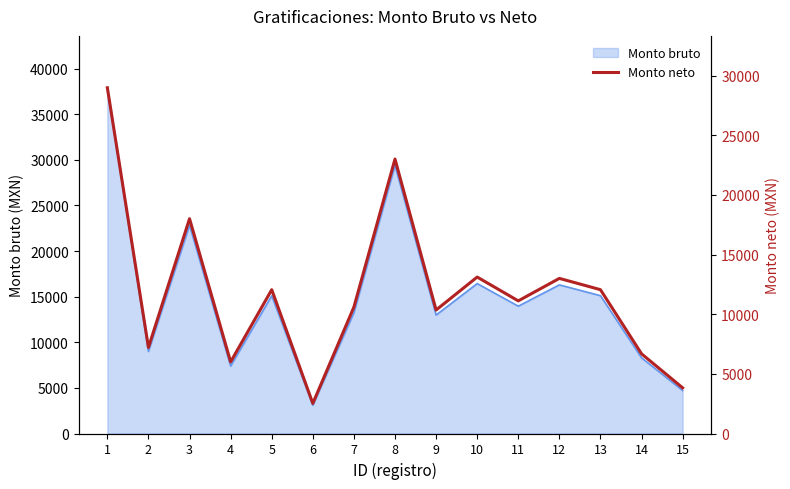

What is the change in value from 1 to 3?

-10975.7